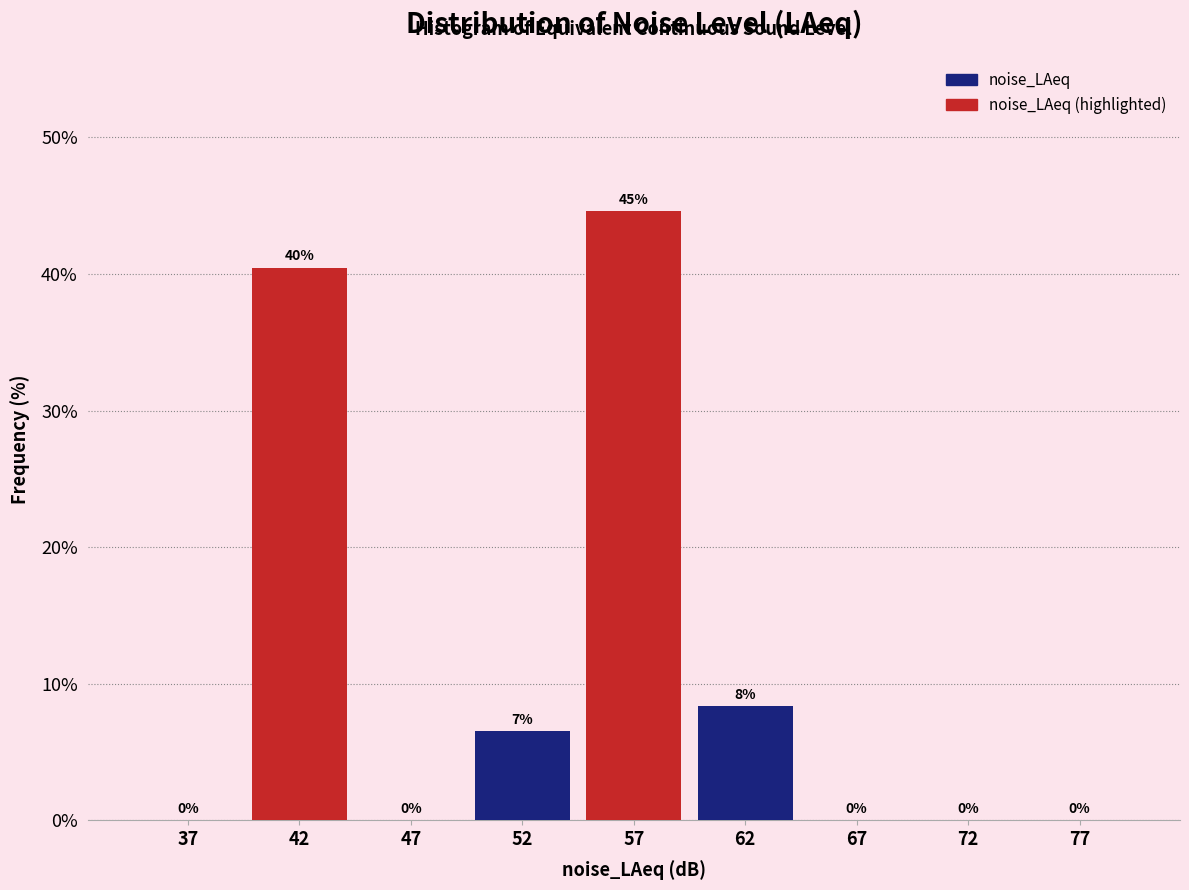

True or false: the data shows 12.3 at 62.

False